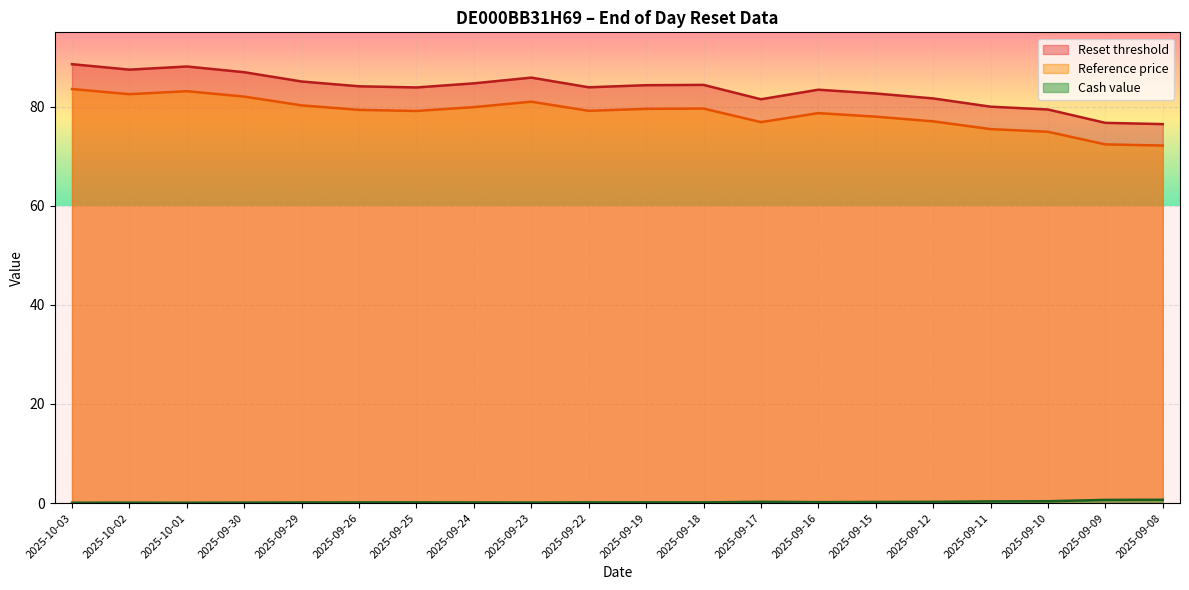

What is the difference between the Cash value values at 2025-09-30 and 2025-09-09?

0.6